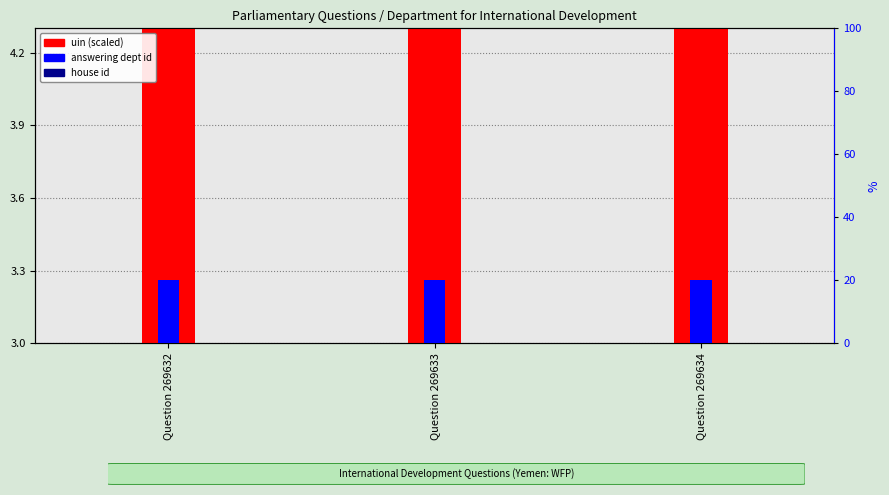

What is the value of the answering dept id bar at the 2nd from the left?

20.0